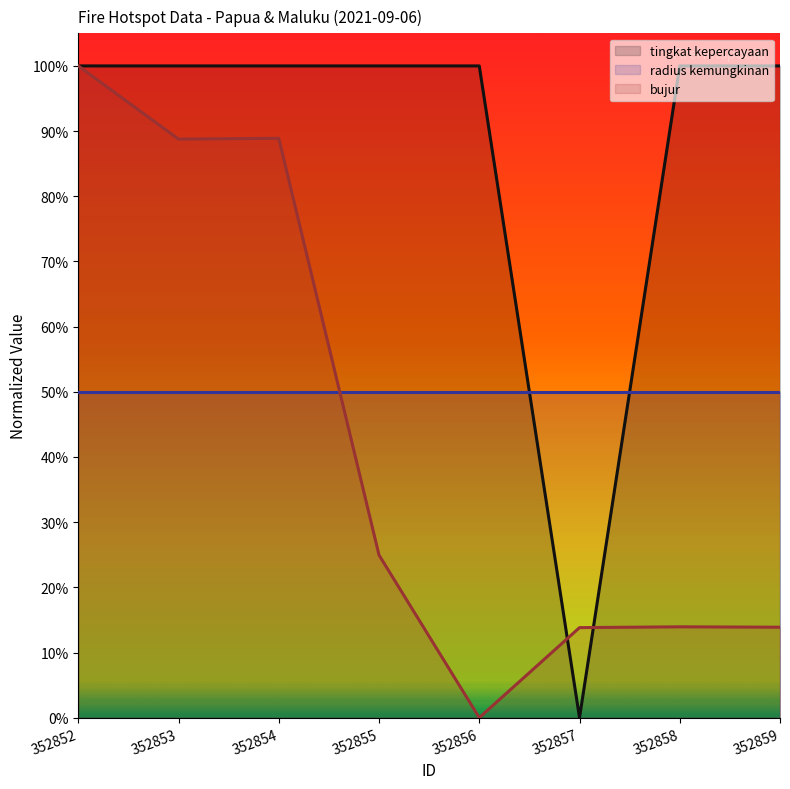

How many values in the bujur series exceed 0?

7